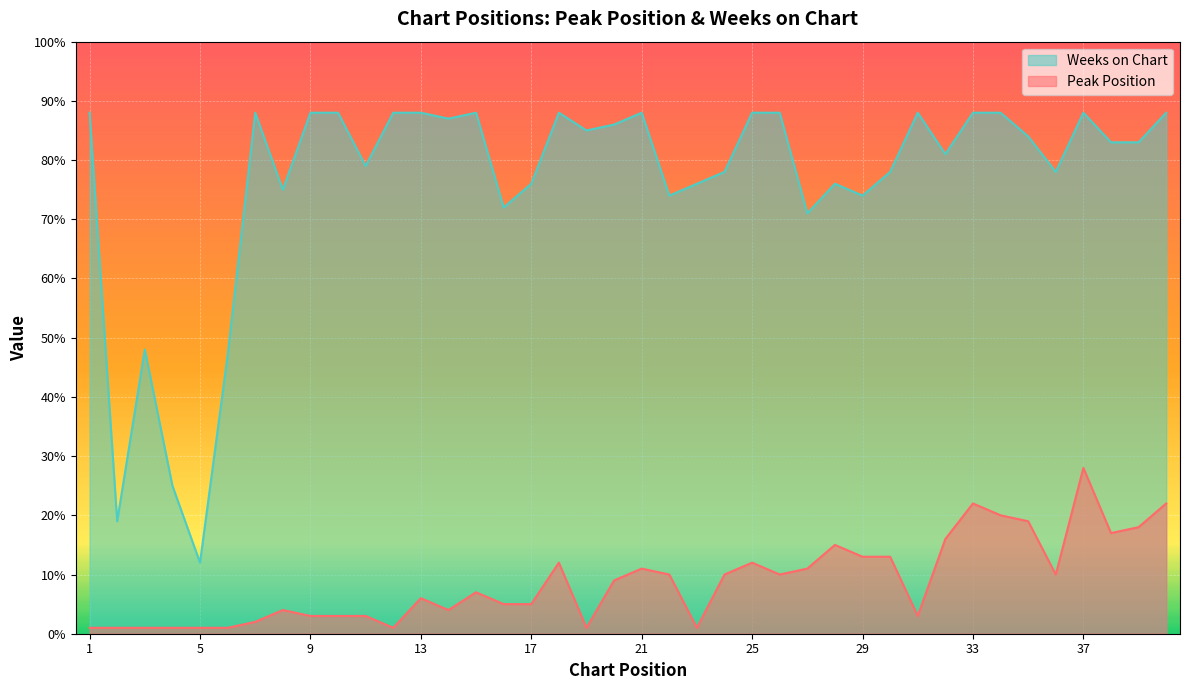

At which category is the sum across all series the highest?

37